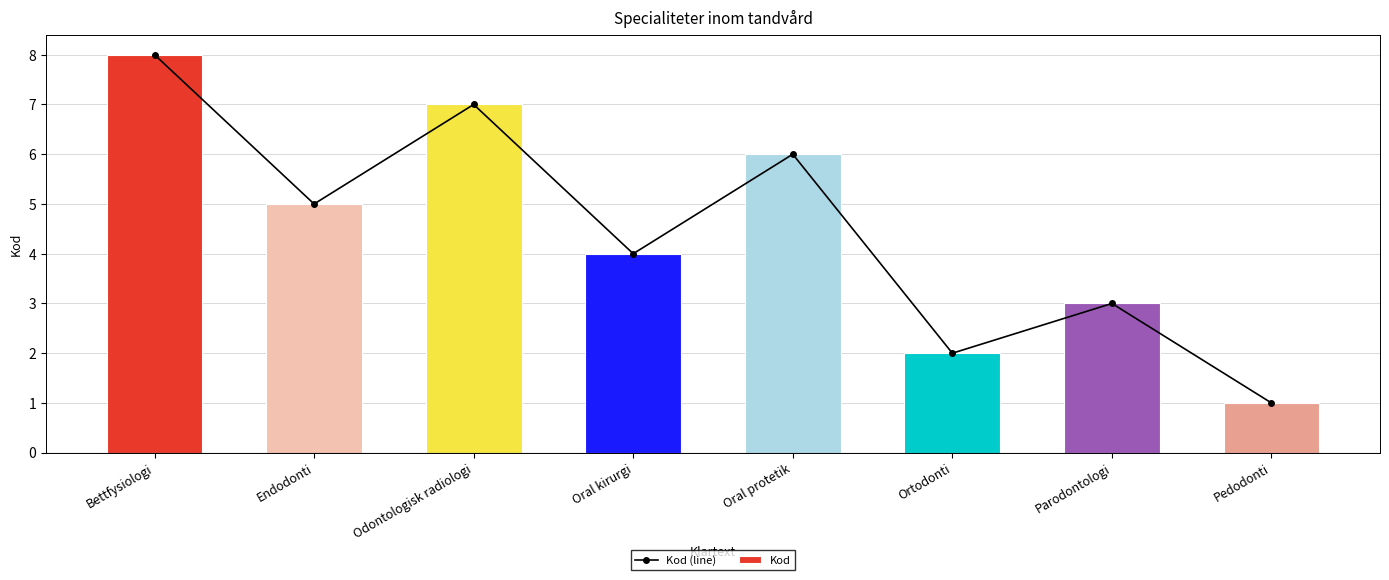

Between Pedodonti and Parodontologi, which is larger?

Parodontologi